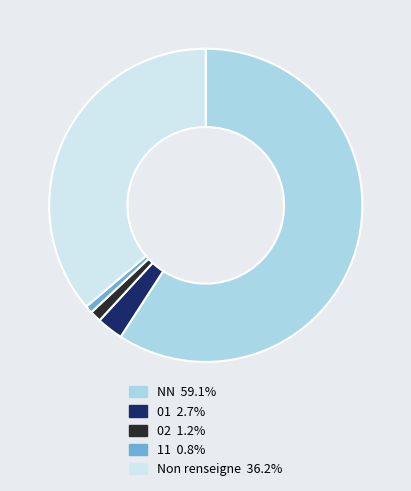

Does any single category account for the majority?

Yes